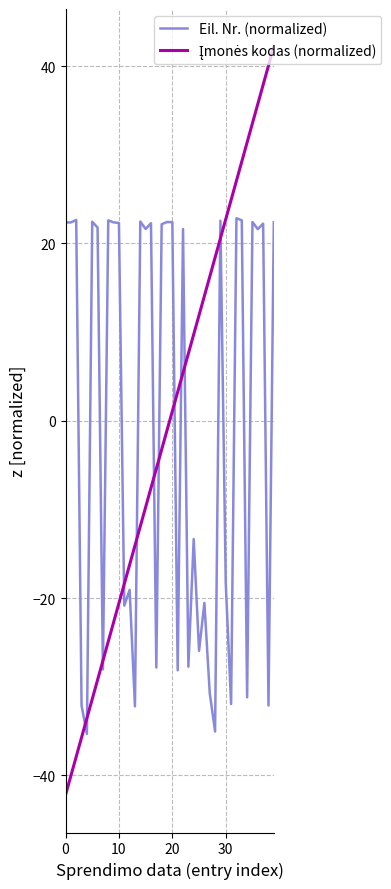

What is the minimum value shown in the chart?

-42.2